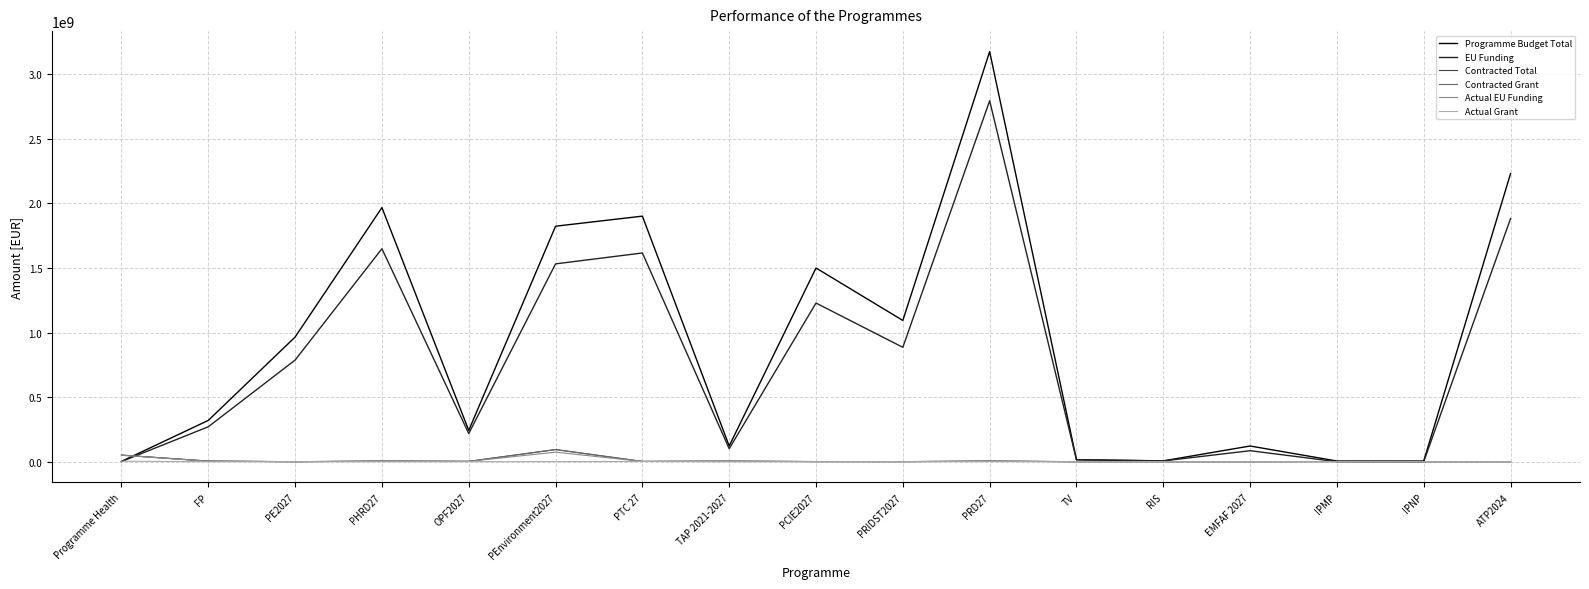

Which series has the widest spread of values?

Programme Budget Total